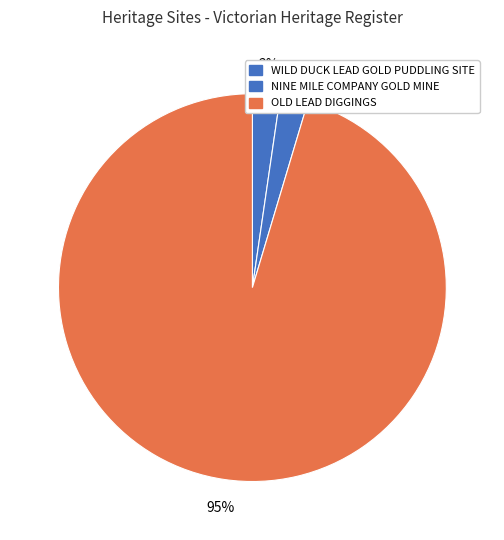

To the nearest percent, what portion does WILD DUCK LEAD GOLD PUDDLING SITE represent?

2%